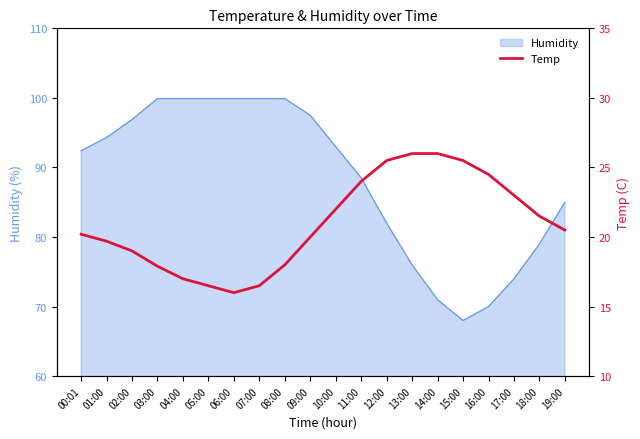

The Humidity series shows 97.5 at 09:00. True or false?

True